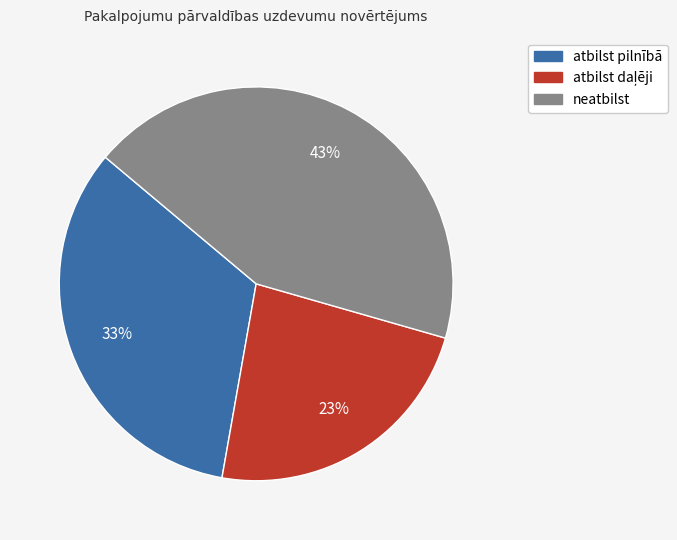

How many segments does this pie chart have?

3